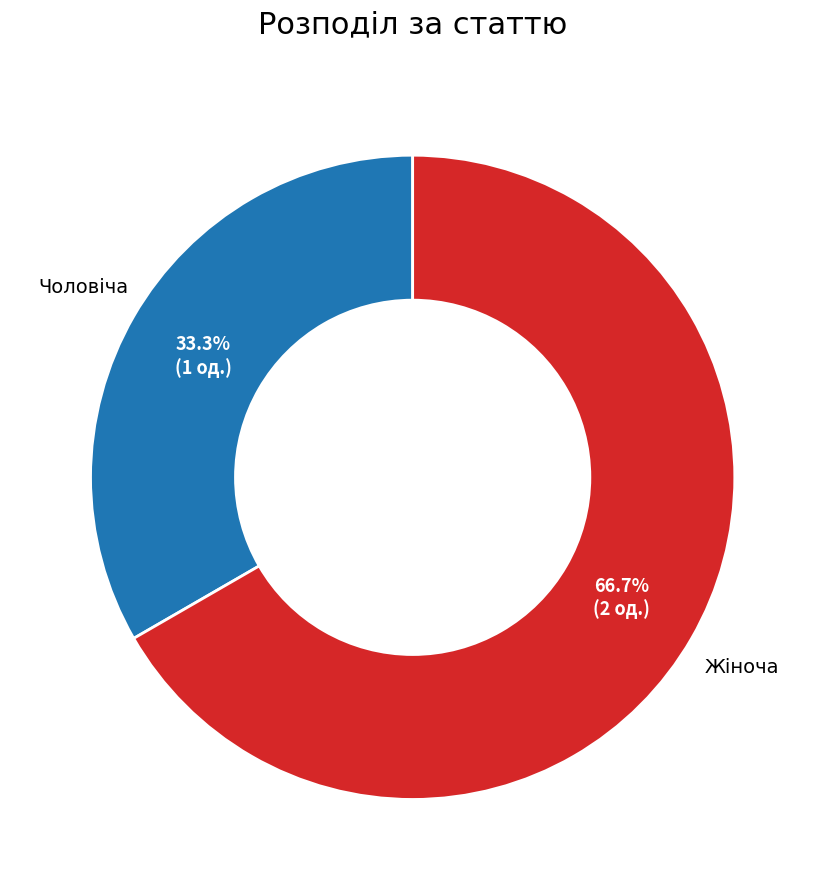

What percentage is NOT represented by Чоловіча?

66.7%